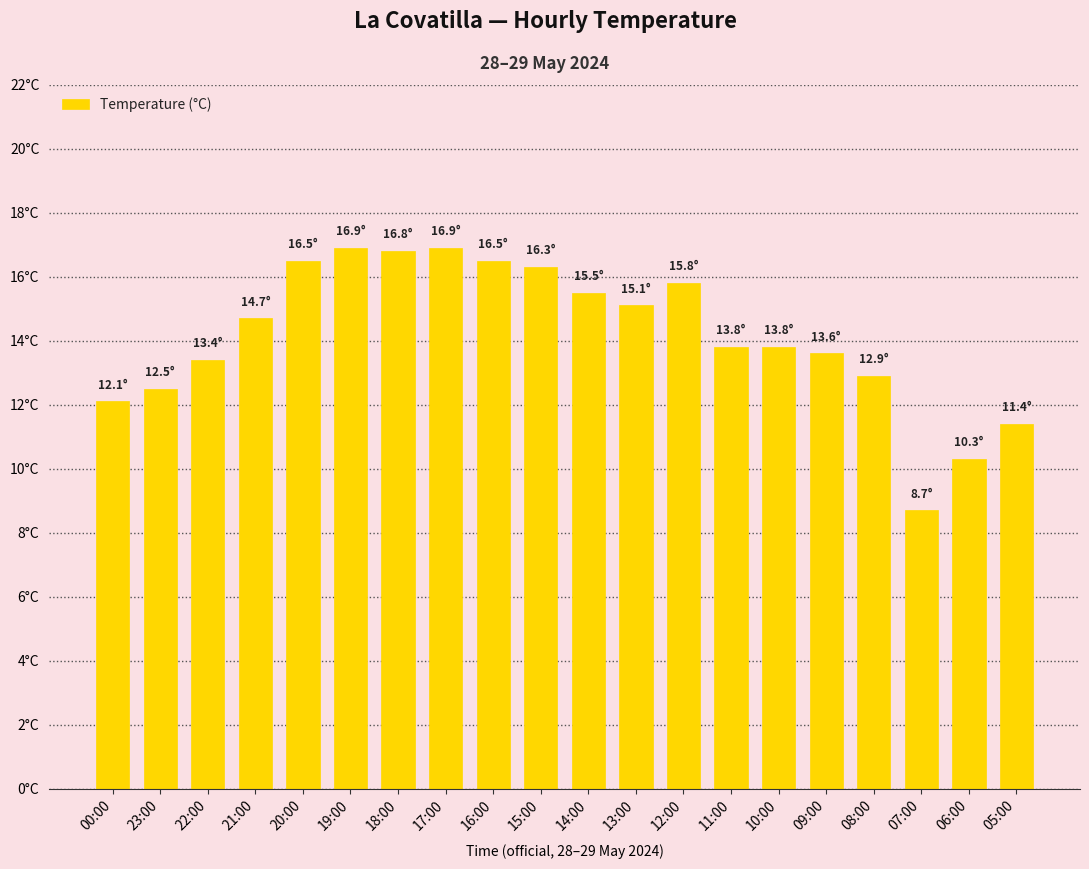

Are the bars horizontal?

No